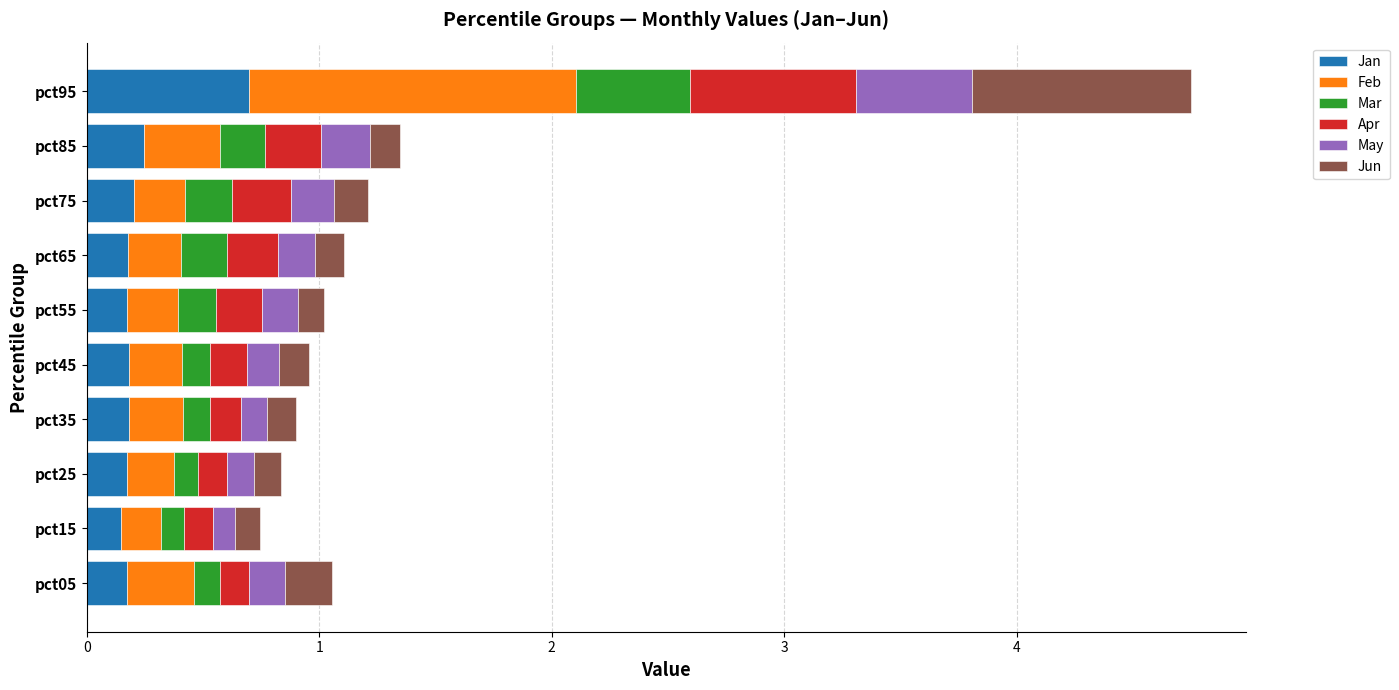

At which category is the sum across all series the highest?

pct95